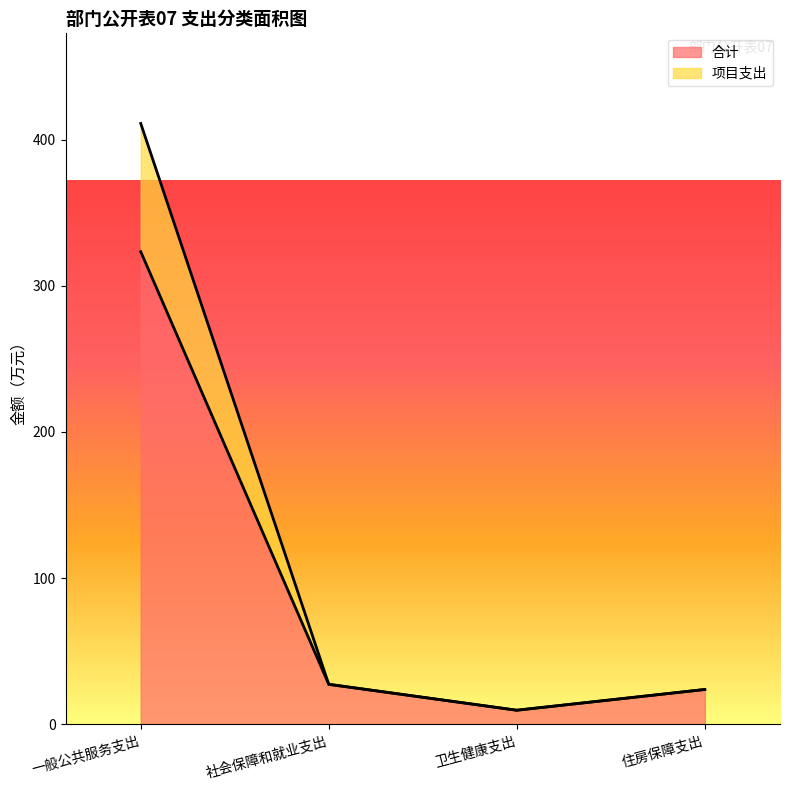

How many series are shown in this chart?

2